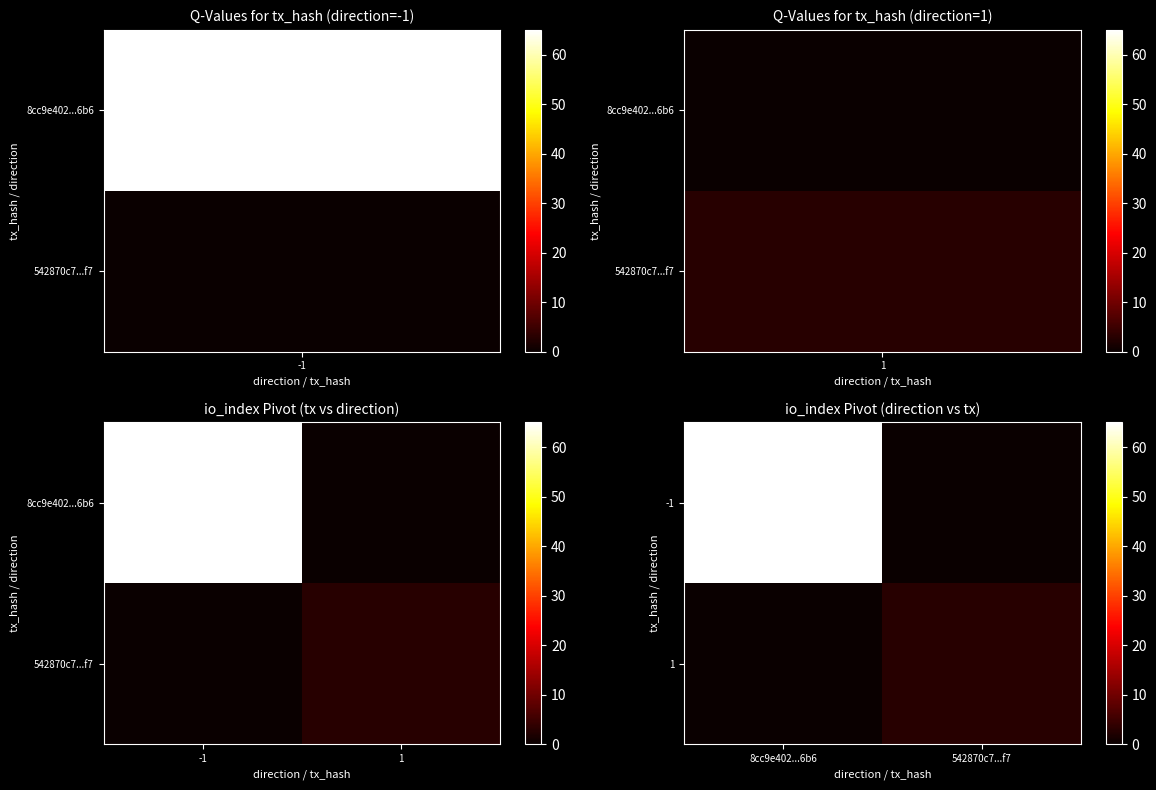

Count the number of data series in this chart.

2